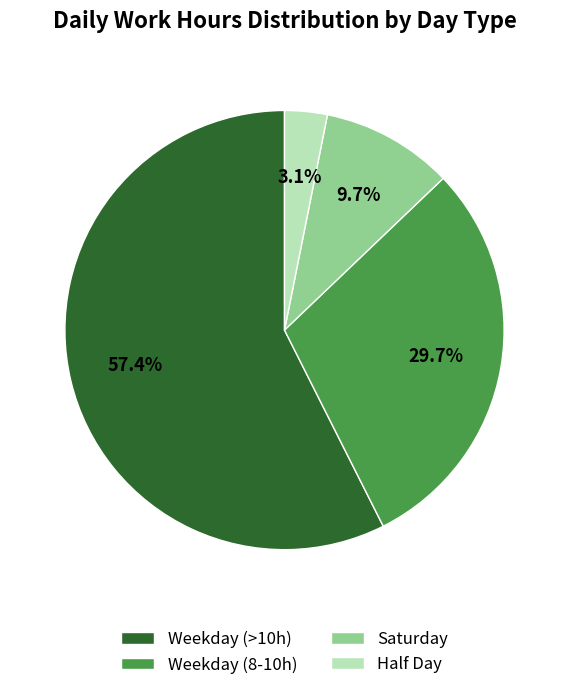

To the nearest percent, what is the difference between the largest and smallest slice percentages?

54%